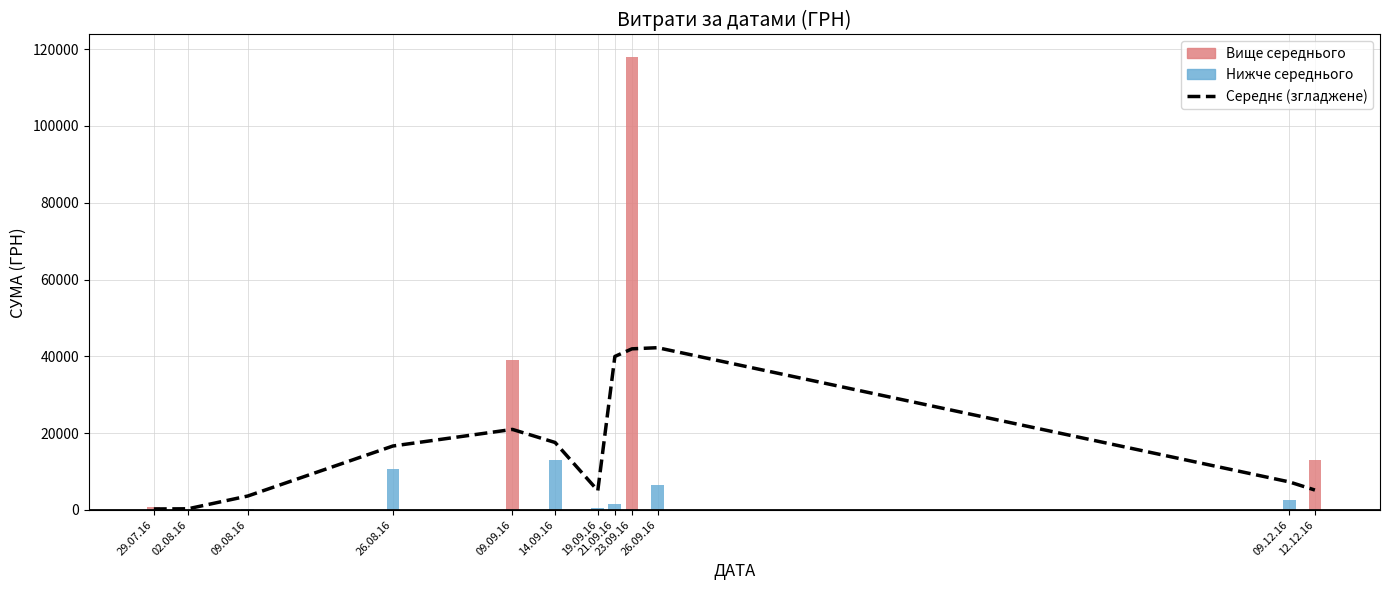

True or false: the data shows 3611.4 at 09.08.16.

True